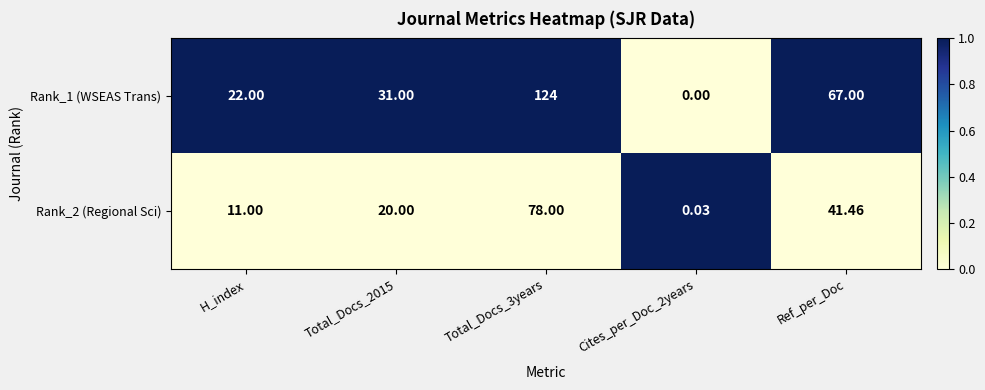

Where is Rank_2 (Regional Sci) nearest to the value 39?

Ref_per_Doc